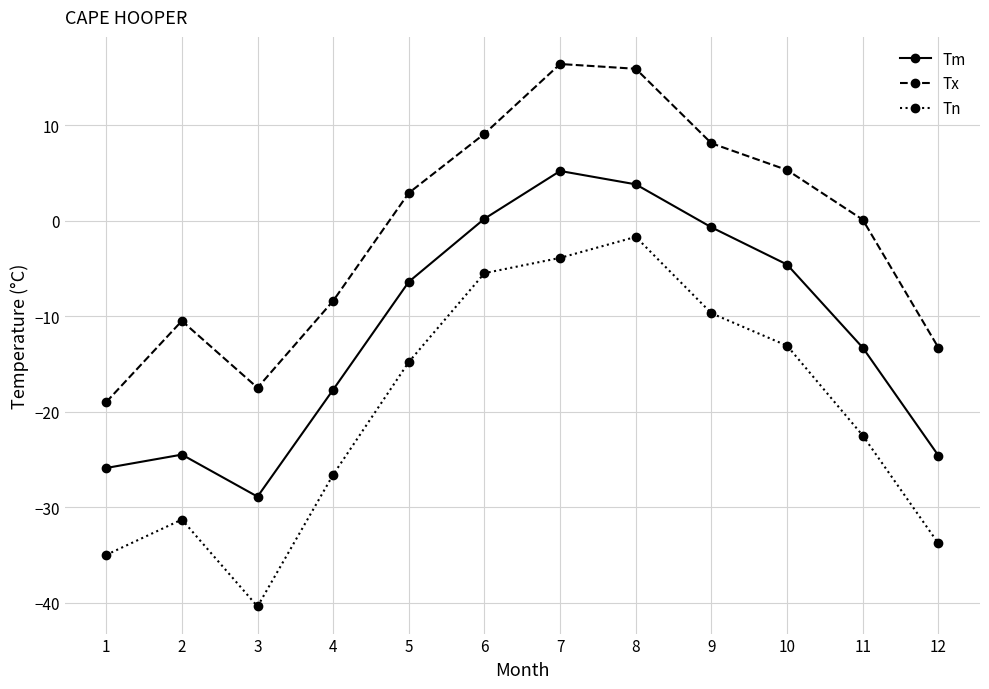

List the series in order of their overall mean, lowest first.

Tn, Tm, Tx